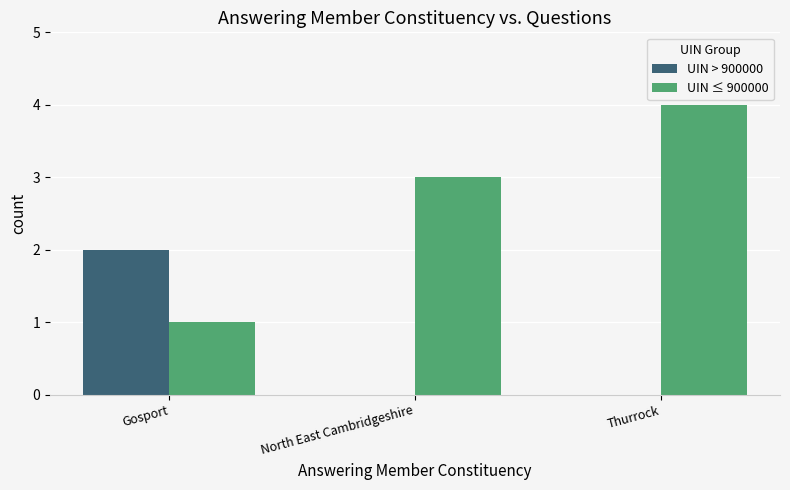

How many groups of bars are there?

3